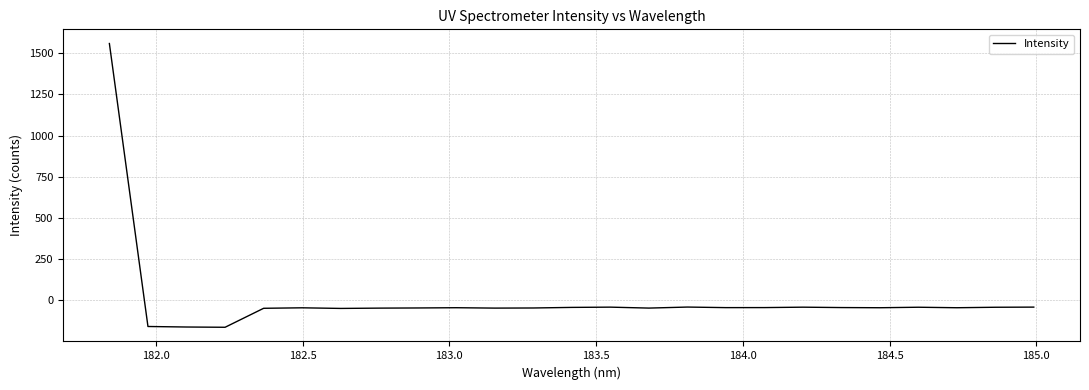

What is the maximum value shown in the chart?

1557.7